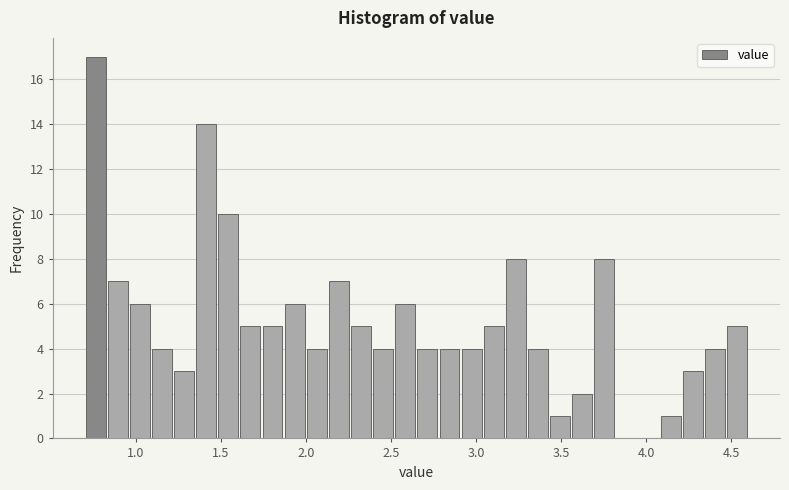

Around what value on the x-axis is the tallest bar? Give the approximate position of its centre, as read against the axis.

0.75